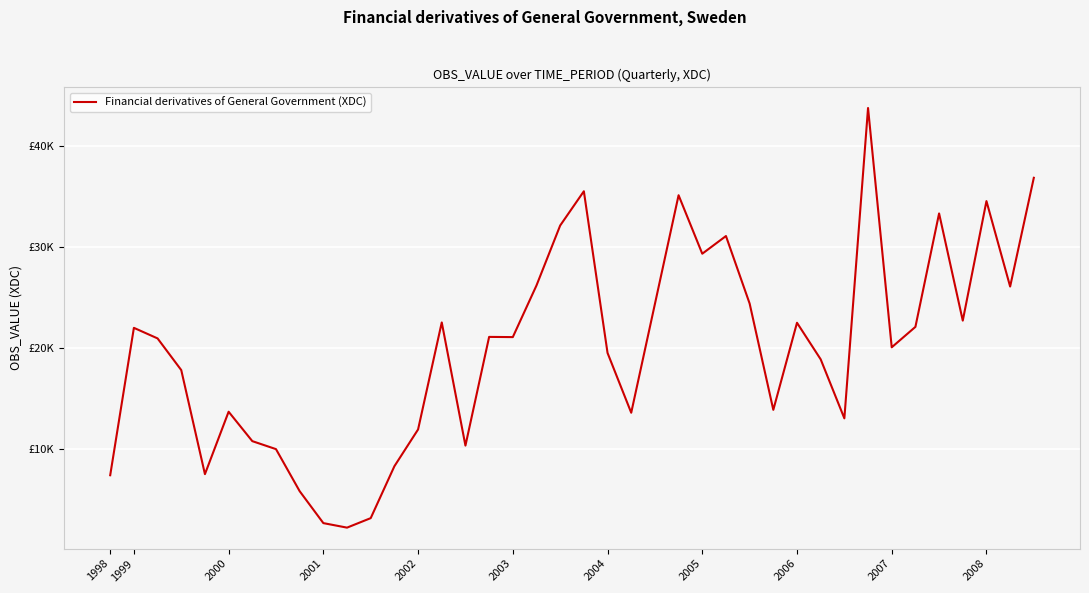

What is the greatest value displayed?

43760